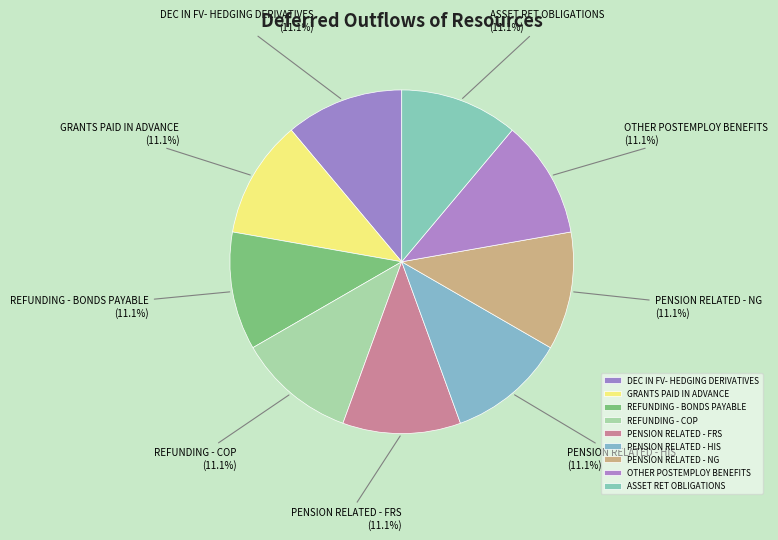

Does any single category account for the majority?

No